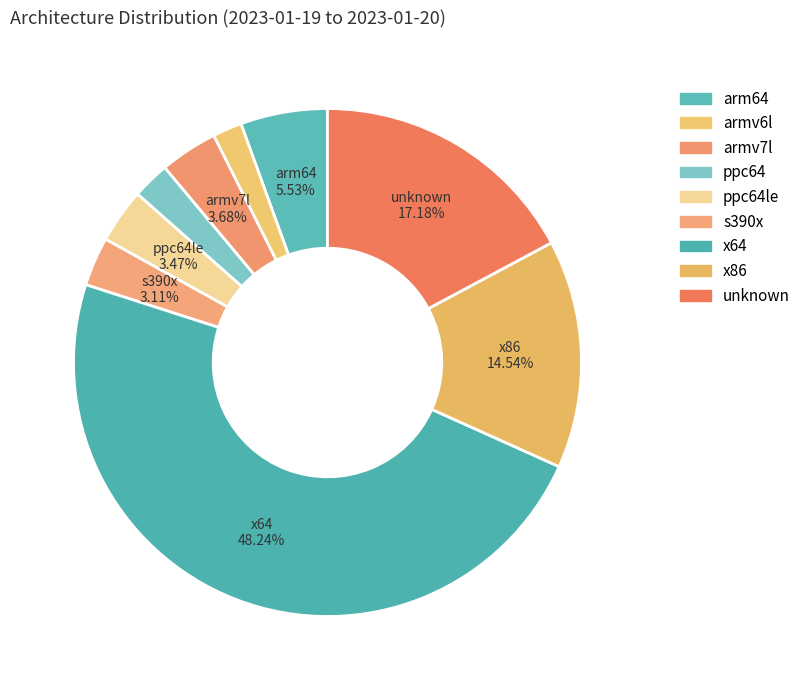

To the nearest percent, what percentage of the pie is ppc64?

2%